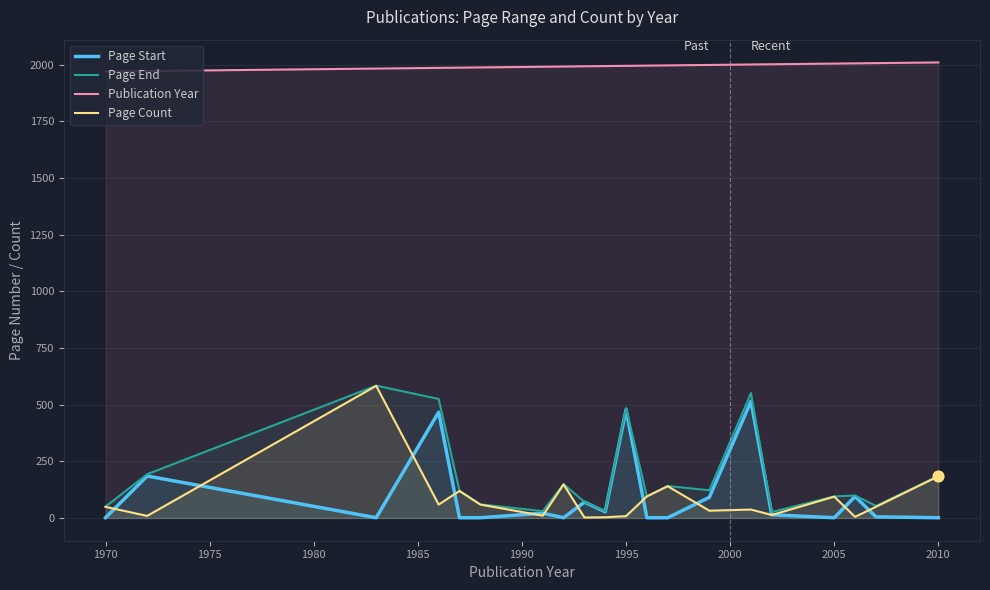

Which series contains the highest Y value?

Publication Year